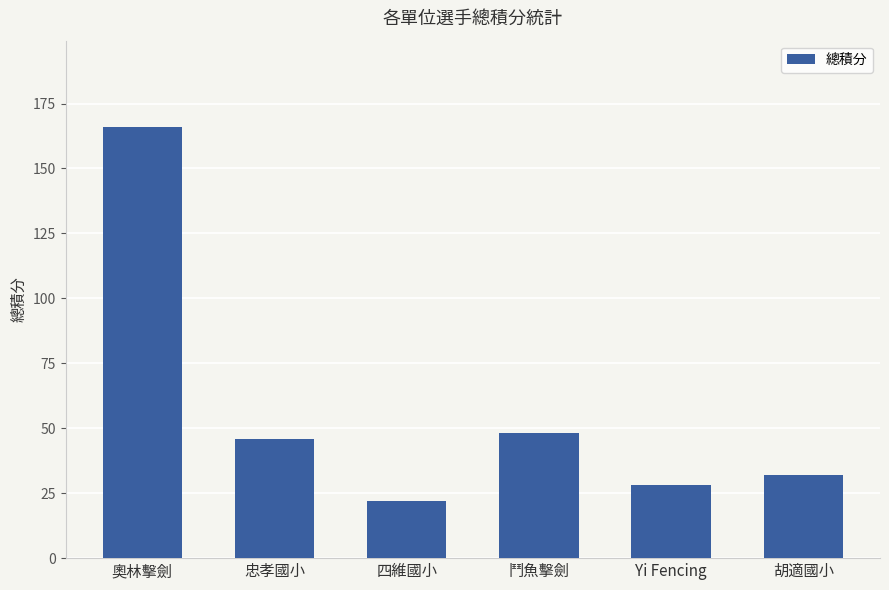

Reading left to right, list all the values displayed in this chart.

奧林擊劍=166.0	忠孝國小=46.0	四維國小=22.0	鬥魚擊劍=48.0	Yi Fencing=28.0	胡適國小=32.0